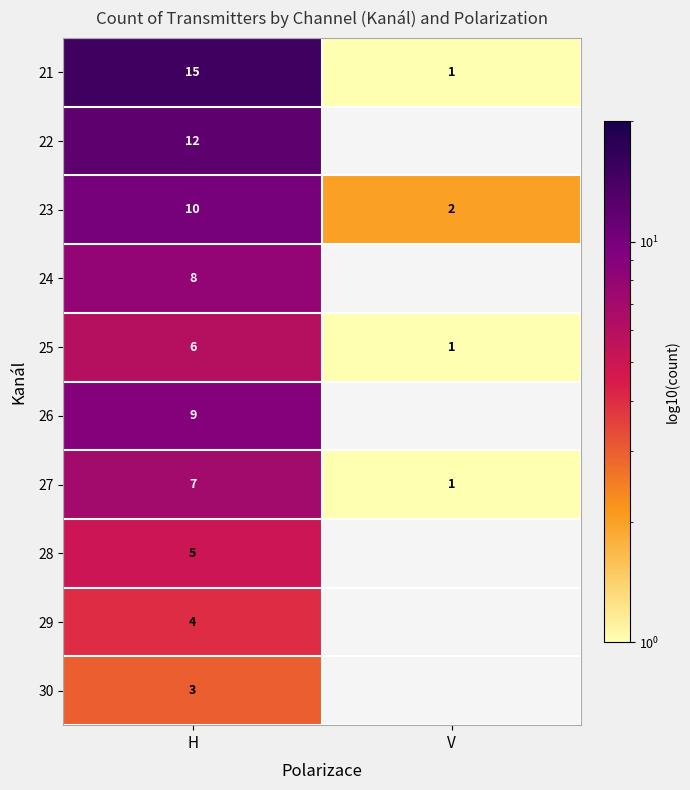

What is the total value across all series at H?

79